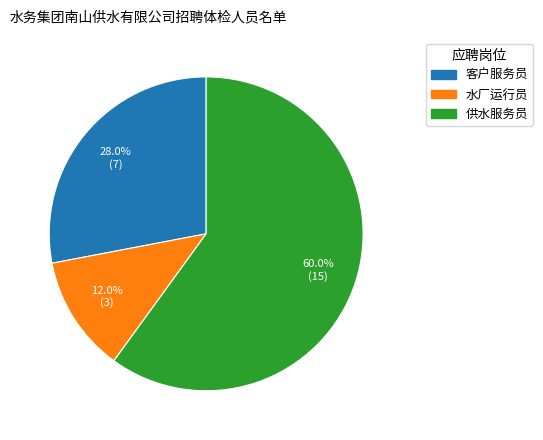

Count the number of slices in the pie.

3